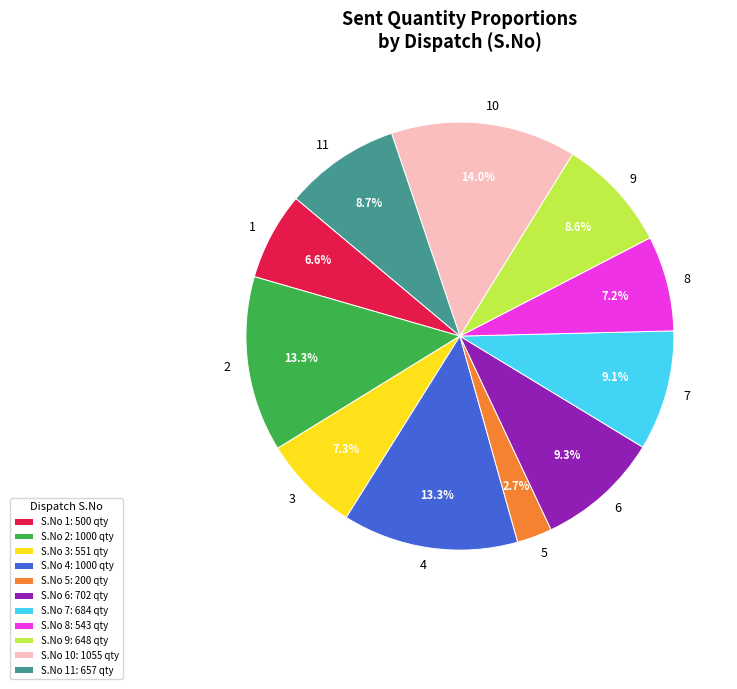

How much of the chart is everything except 1?

93.4%